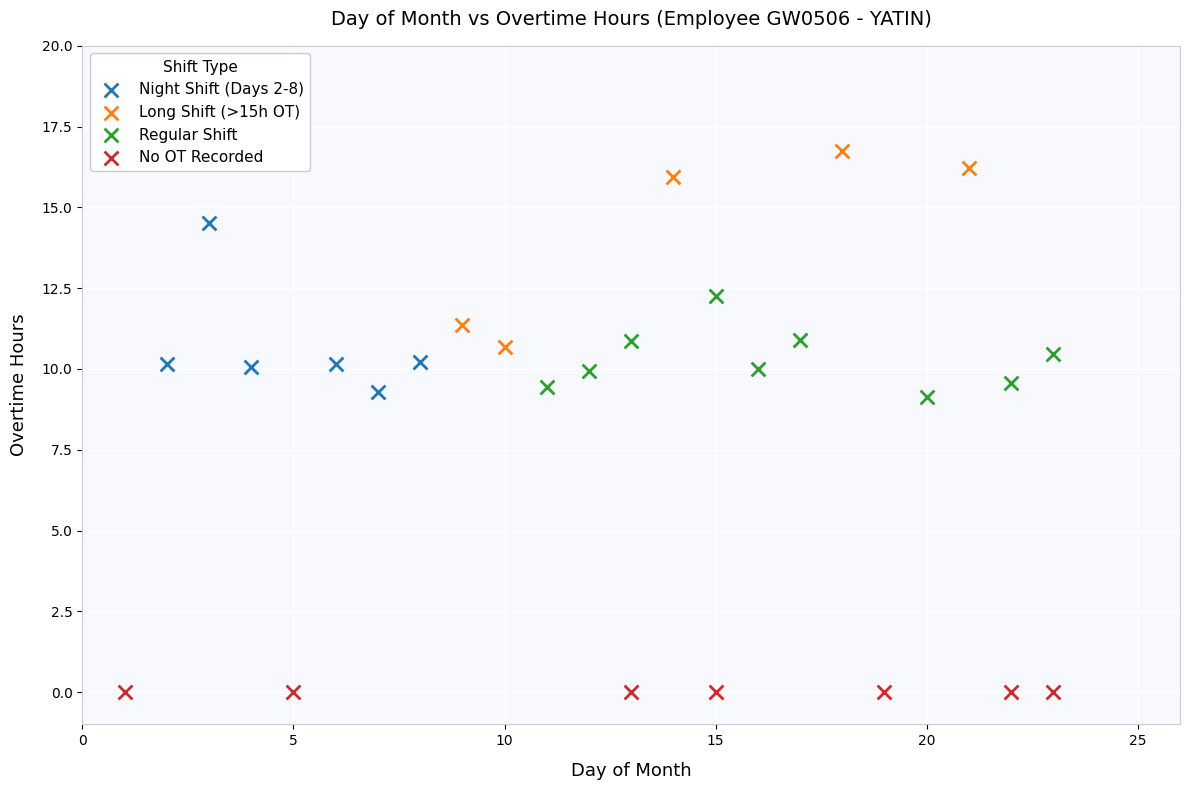

Which series reaches the maximum Y coordinate?

Long Shift (>15h OT)